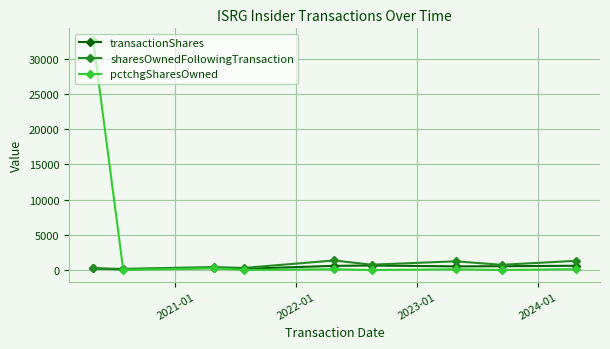

Which series has the largest total across all categories?

pctchgSharesOwned